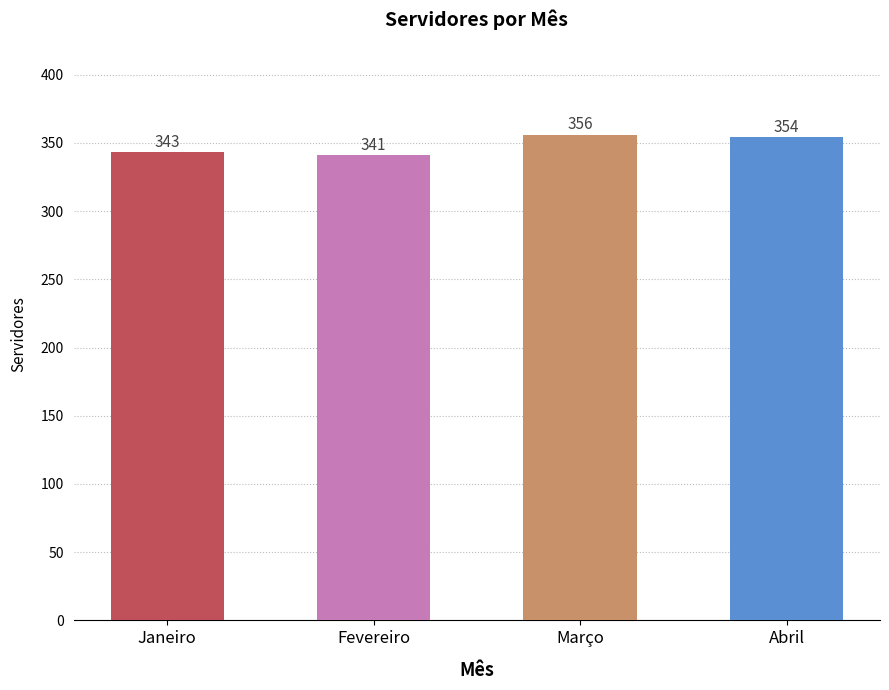

What is the greatest value displayed?

356